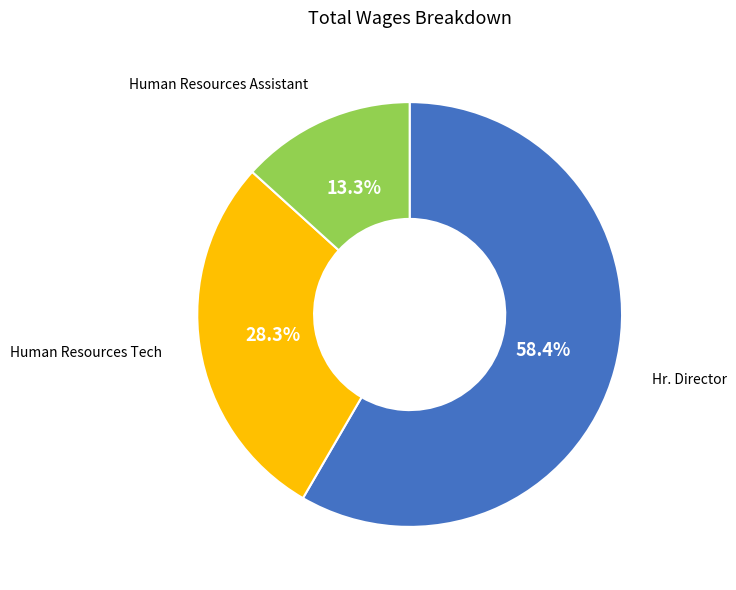

Is there any slice that represents more than half of the pie?

Yes